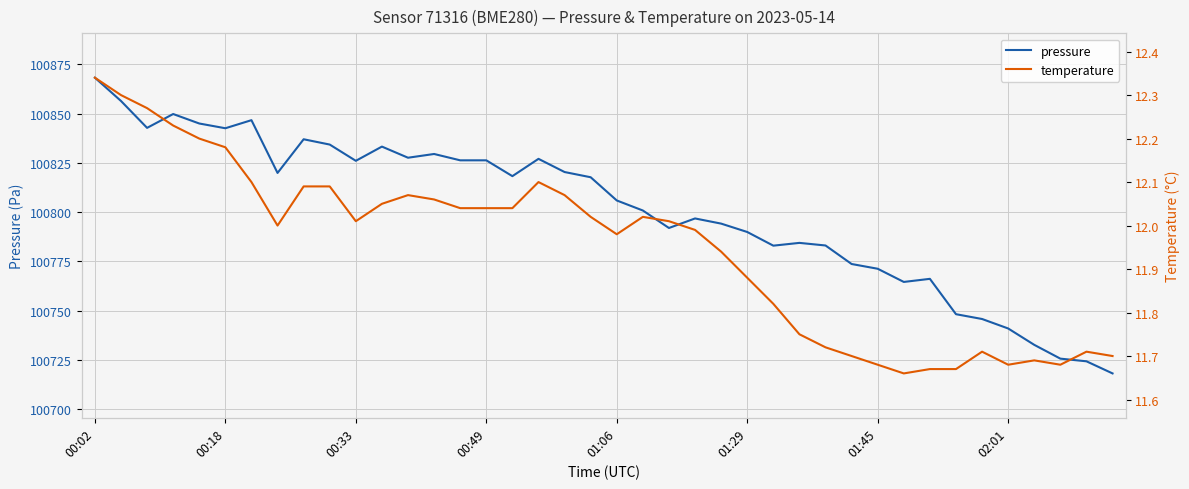

What is the difference between the second highest and minimum values in the pressure series?

138.3